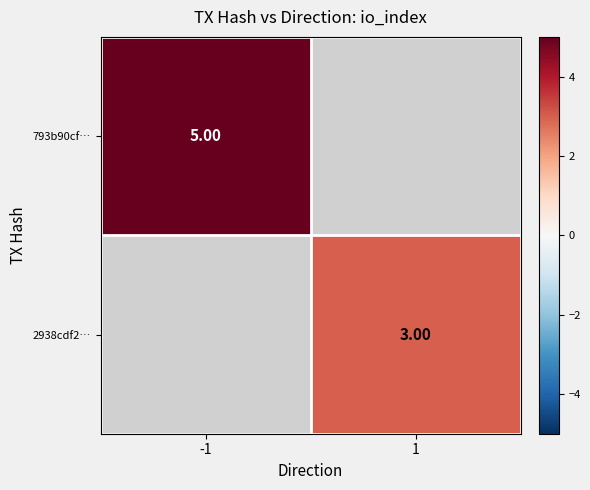

At how many categories does at least one series exceed 4?

1